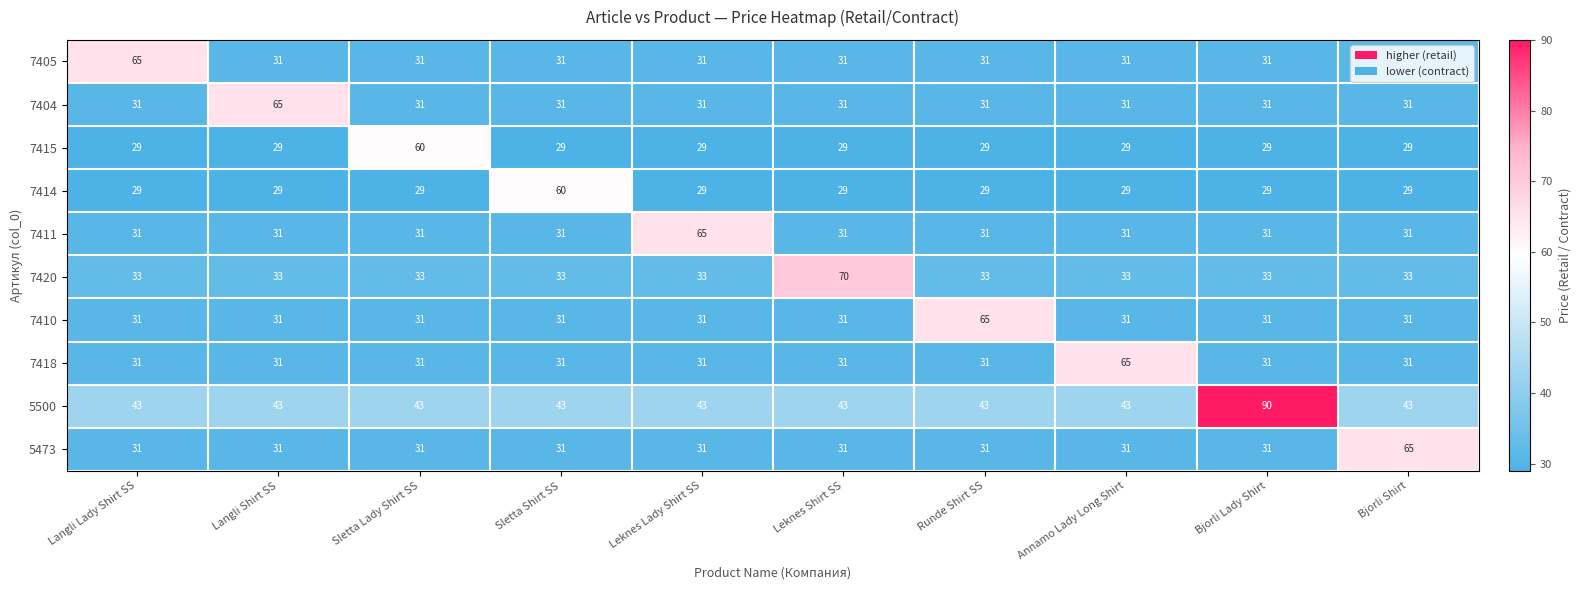

At how many categories does at least one series exceed 67?

2